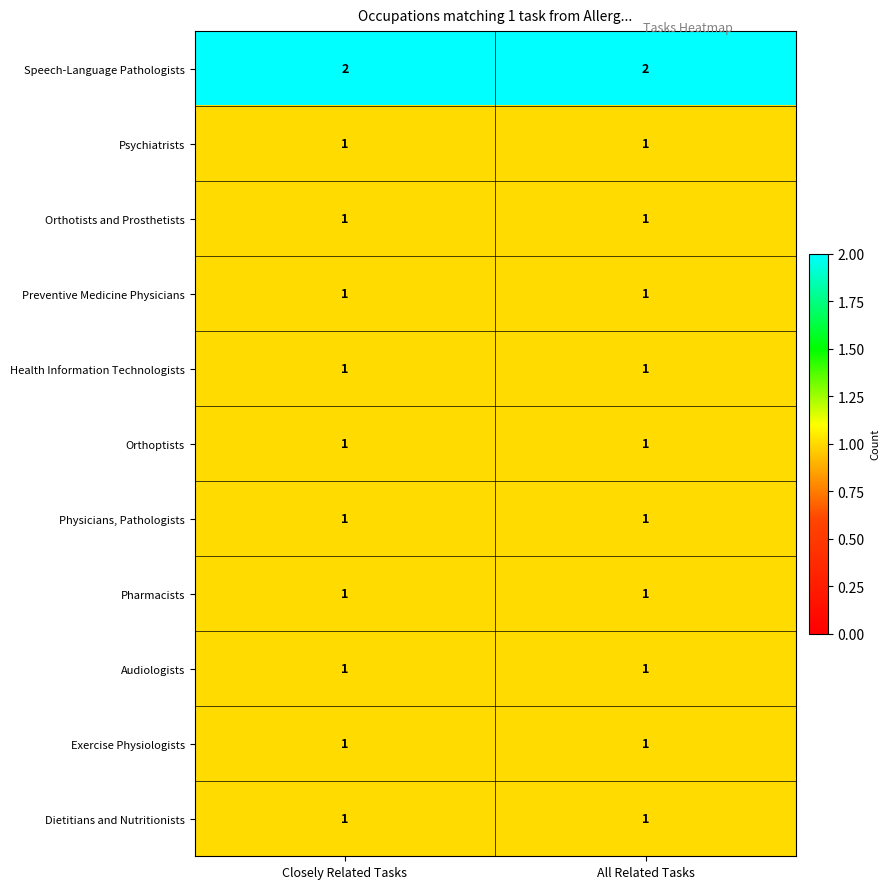

Is it true that Audiologists equals 1 at All Related Tasks?

True